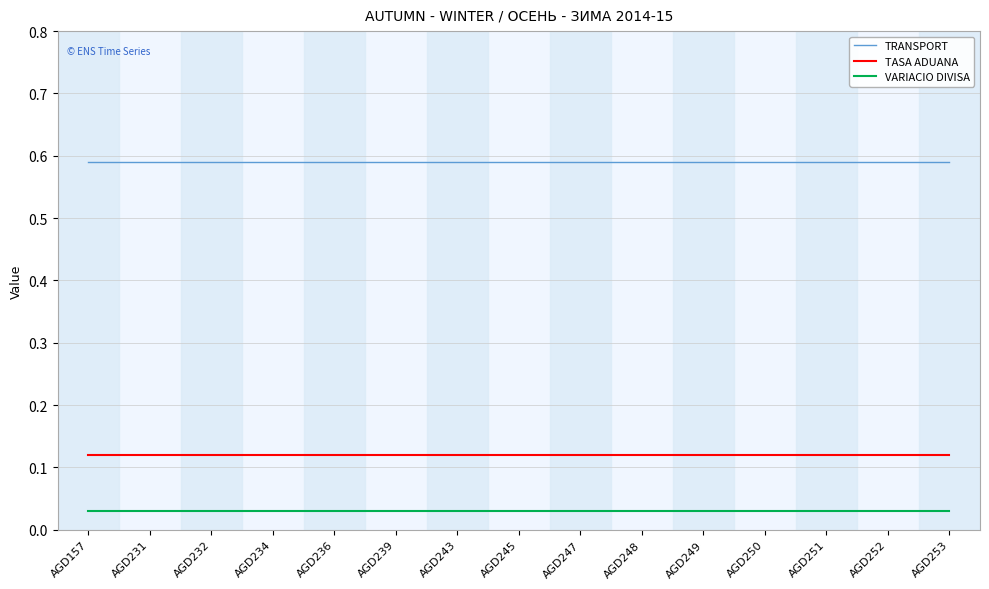

Is this an area chart (filled region under the line)?

No